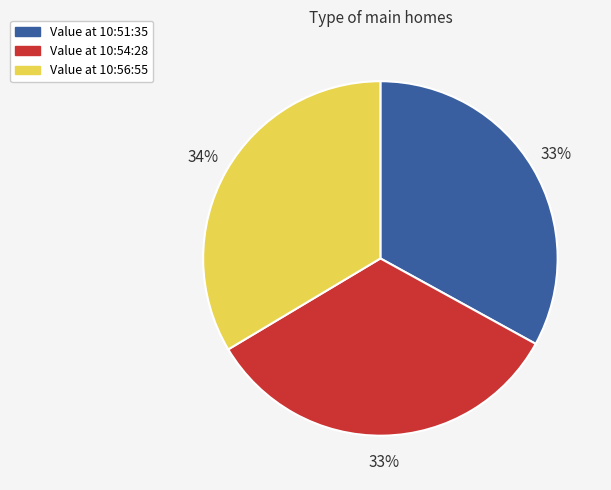

Is there a majority slice in this chart?

No